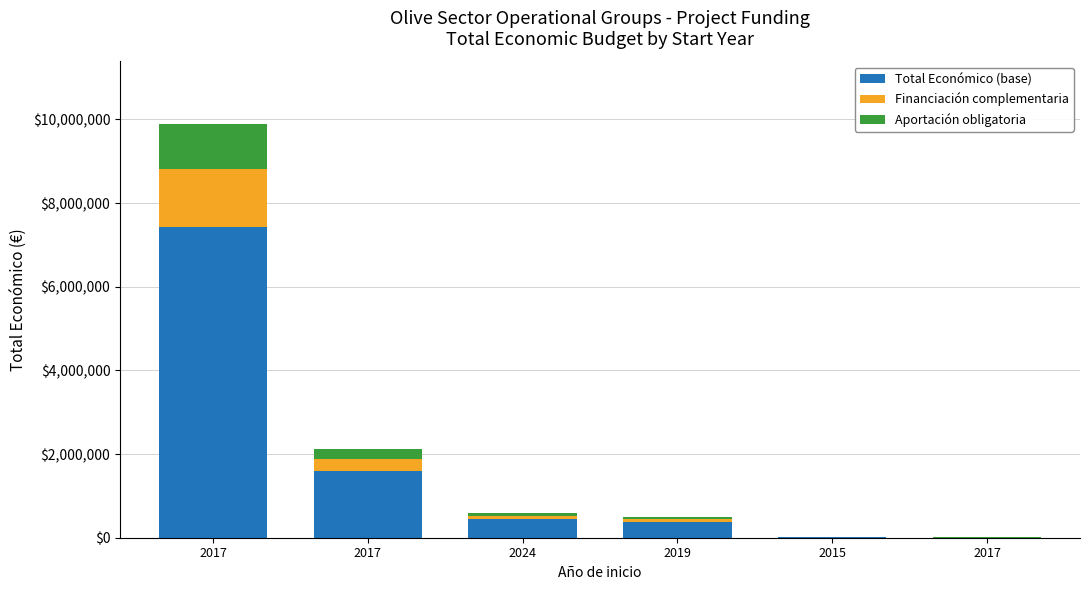

The Financiación complementaria series shows 82946.5 at 2024. True or false?

True